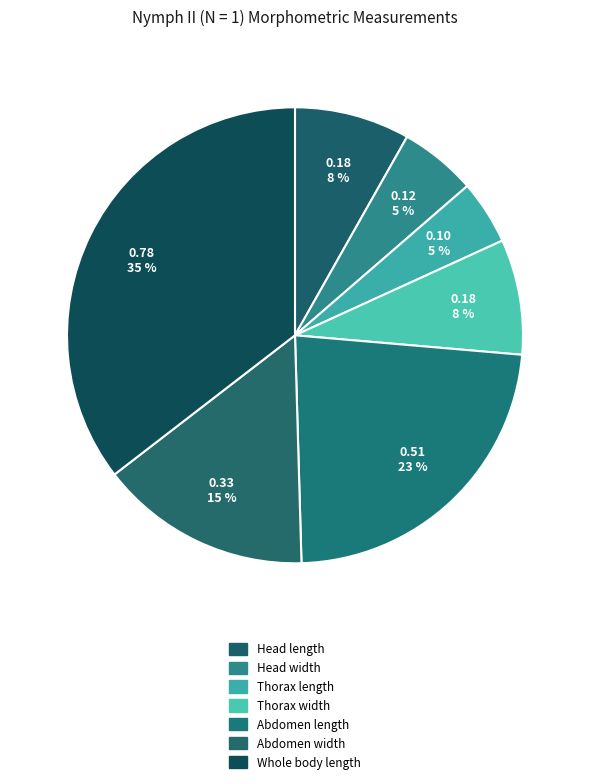

Count the number of slices in the pie.

7